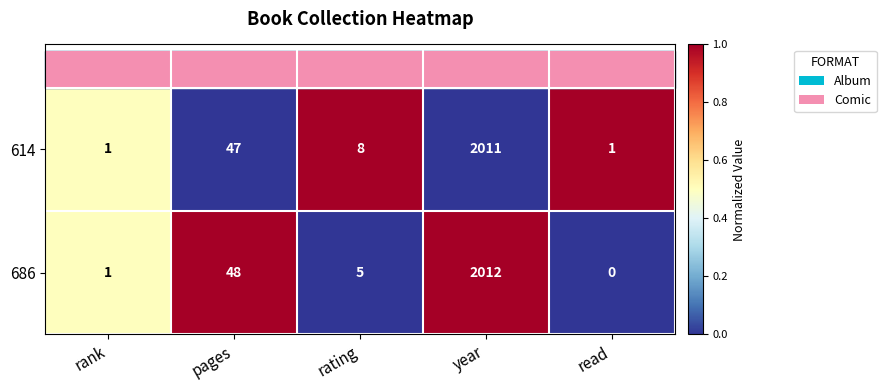

Is it true that 614 equals 1 at read?

True